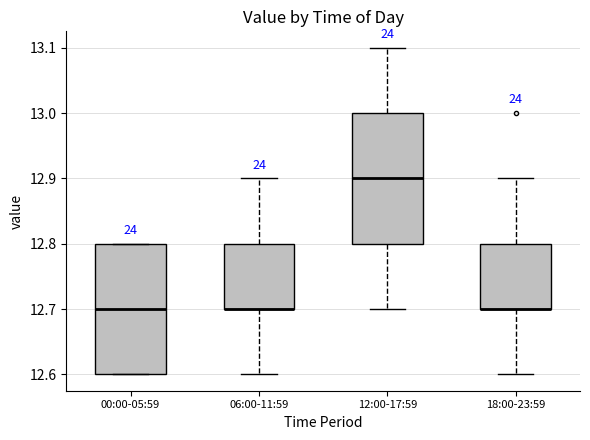

Reading left to right, transcribe this box plot: for each box, give where its median line is, the range the box spans, and where its two whiskers end, as read against the y-axis. The values are not printed on the chart, so give them approximately, as read against the axis.

00:00-05:59: median 12.7, box 12.6 to 12.8, whiskers 12.6 to 12.8
06:00-11:59: median 12.7 (drawn on the box's lower edge), box 12.7 to 12.8, whiskers 12.6 to 12.9
12:00-17:59: median 12.9, box 12.8 to 13.0, whiskers 12.7 to 13.1
18:00-23:59: median 12.7 (drawn on the box's lower edge), box 12.7 to 12.8, whiskers 12.6 to 12.9